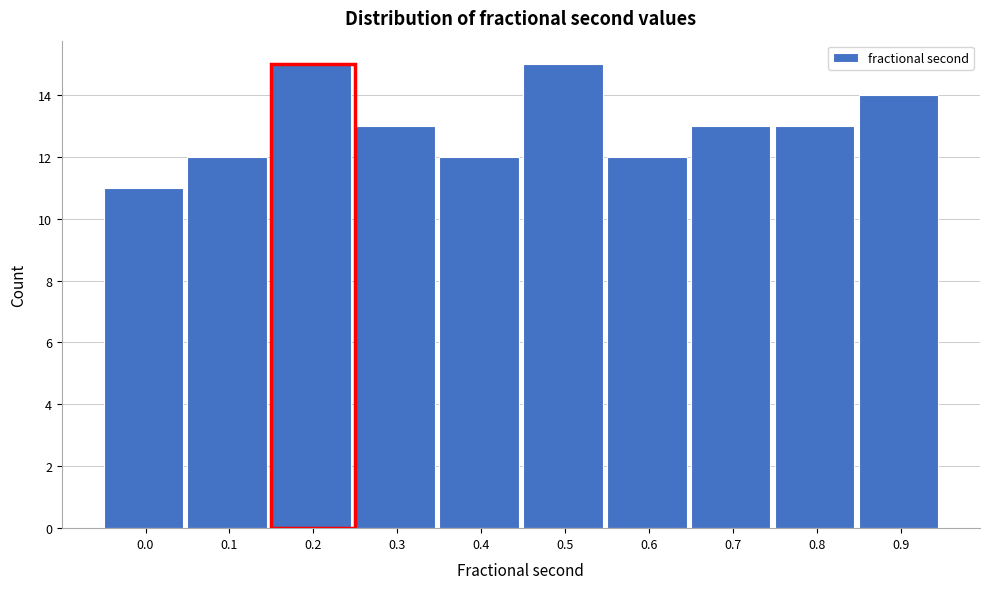

Reading right to left, what are all the values shown in this chart?

0.9=14	0.8=13	0.7=13	0.6=12	0.5=15	0.4=12	0.3=13	0.2=15	0.1=12	0.0=11